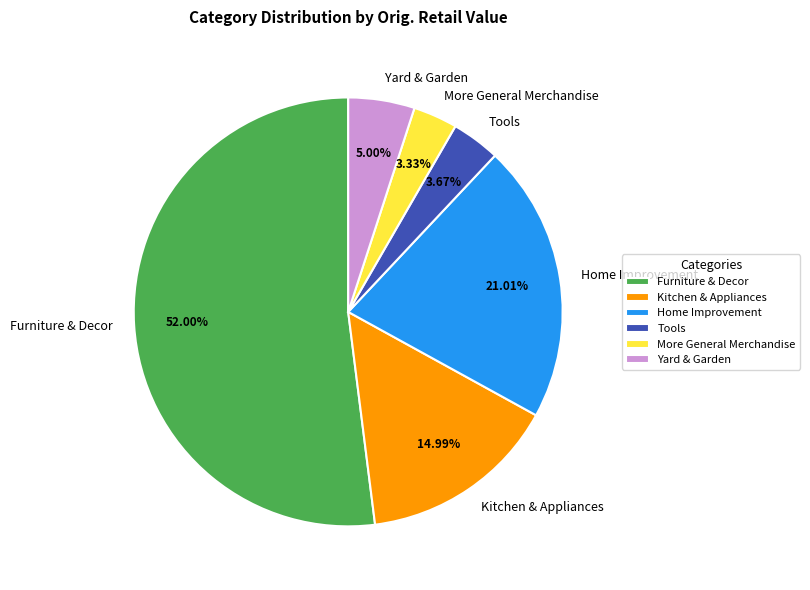

Does any single category account for the majority?

Yes